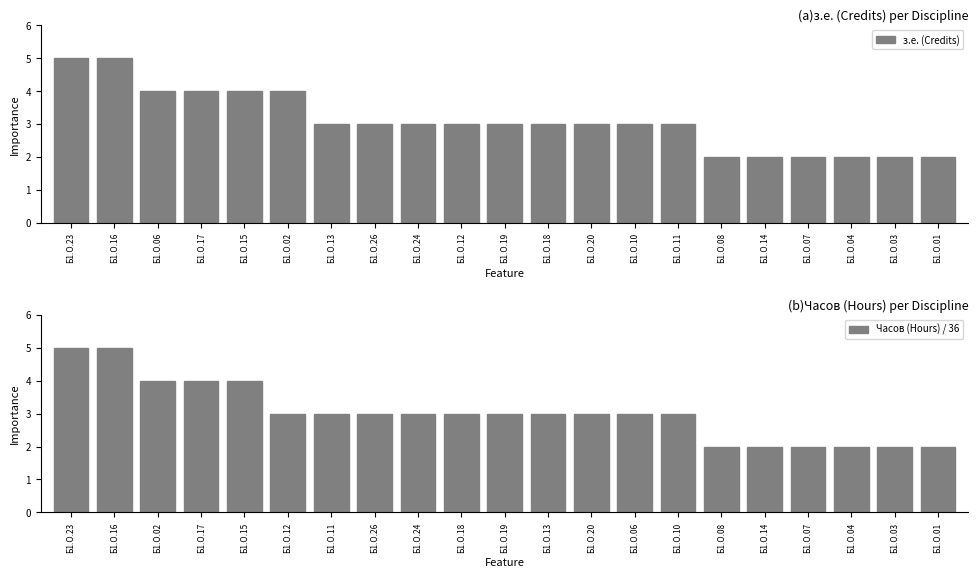

What is the average value of the Часов (Hours) / 36 series?

3